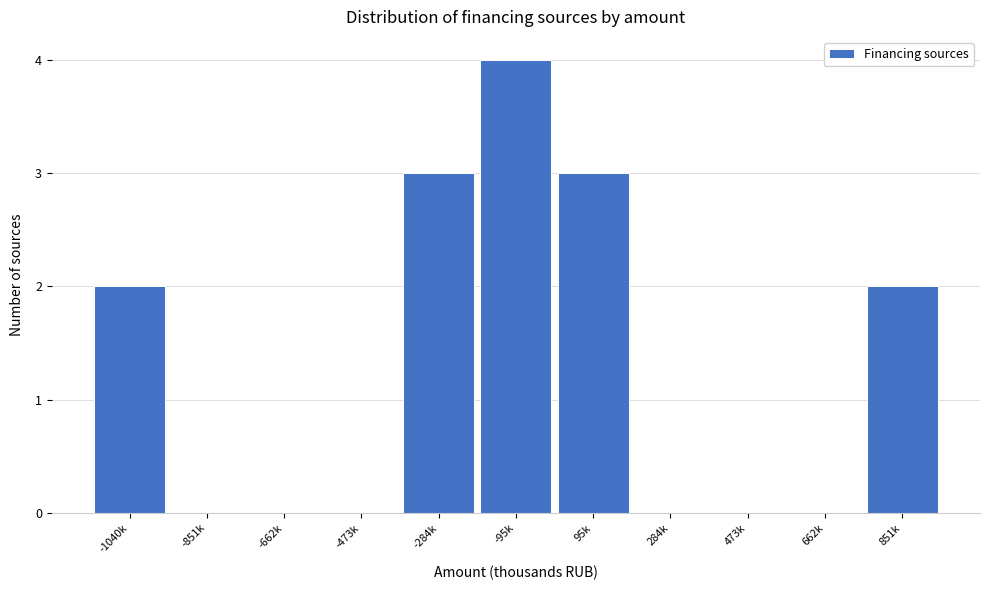

Reading left to right, extract all data points from this chart.

-1040k=2	-851k=0	-662k=0	-473k=0	-284k=3	-95k=4	95k=3	284k=0	473k=0	662k=0	851k=2